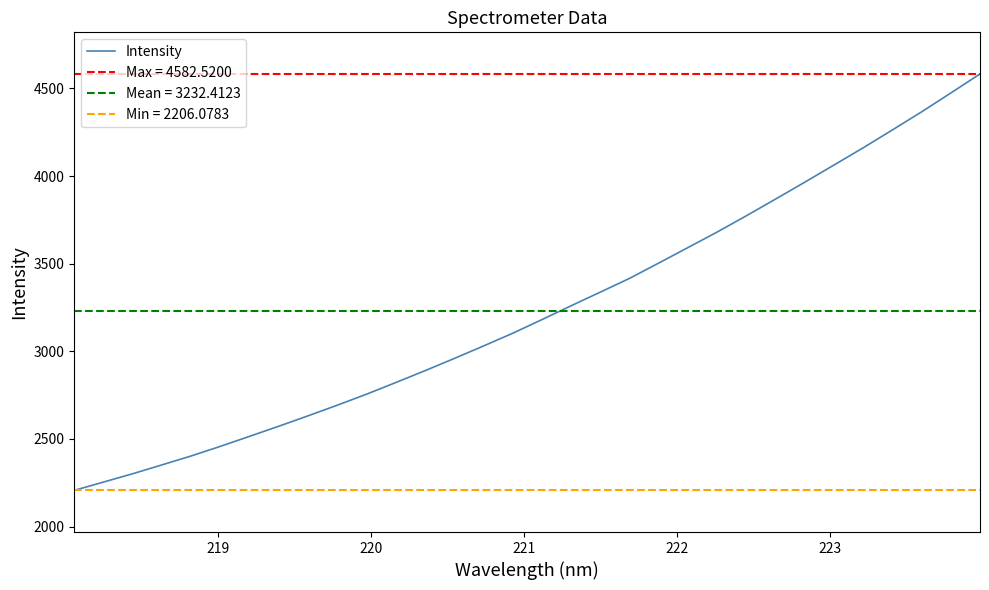

Reading left to right, what are all the values shown in this chart?

2206.1	2253.7	2301.2	2351.8	2402.8	2457.7	2515.0	2572.7	2632.0	2692.6	2755.5	2821.8	2889.6	2959.2	3030.5	3103.1	3181.1	3260.1	3338.1	3416.4	3503.9	3592.3	3680.9	3773.7	3869.1	3965.3	4063.3	4161.5	4263.4	4366.5	4474.0	4582.5